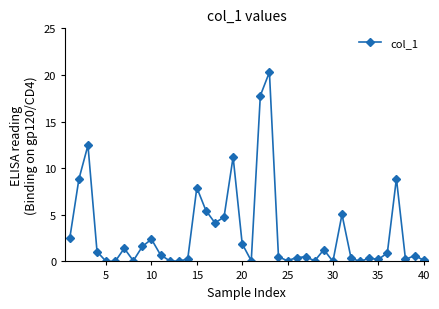

What is the difference between the maximum and second lowest values?

20.3